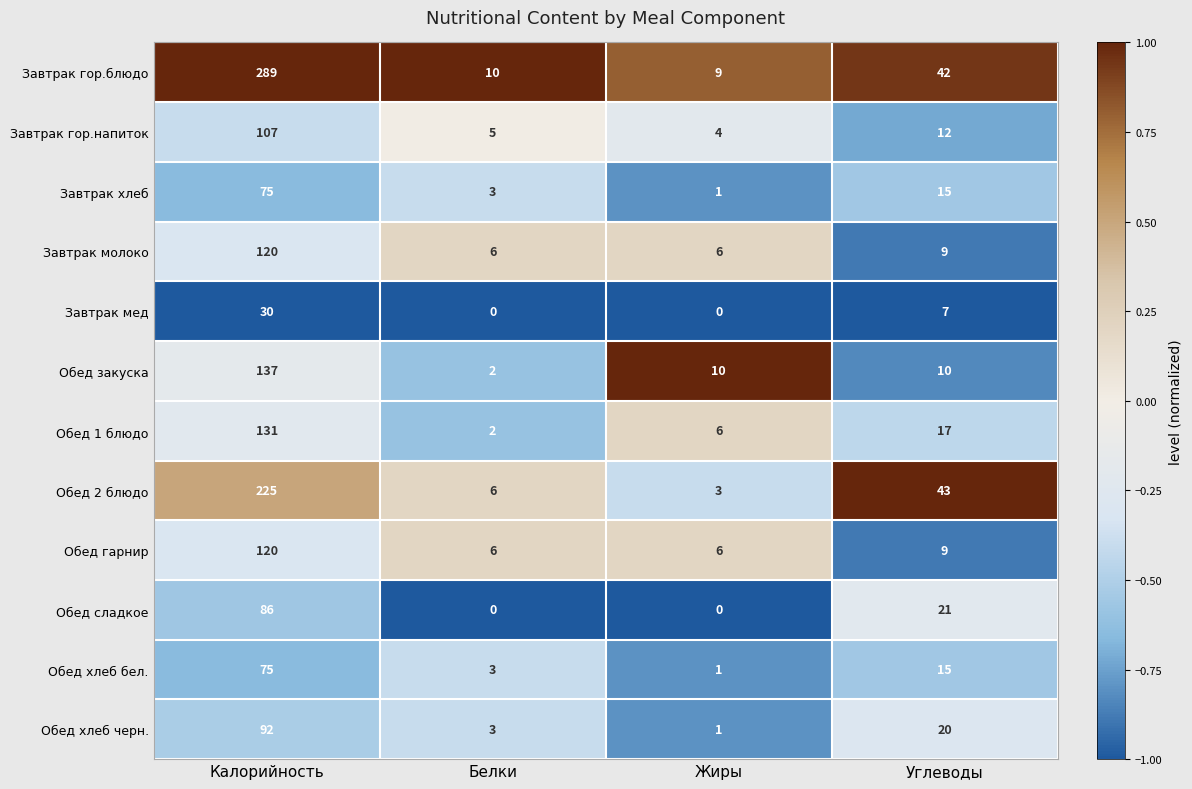

What is the total value across all series at Жиры?

47